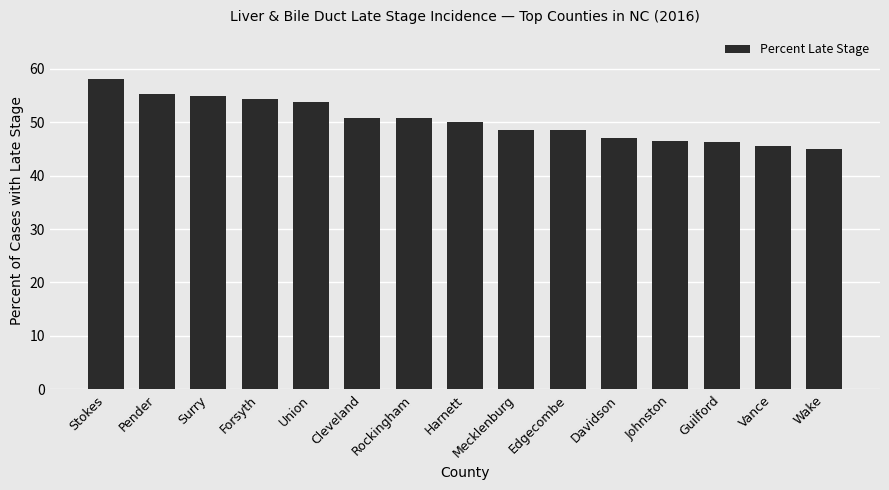

Which has a higher value, Harnett or Forsyth?

Forsyth